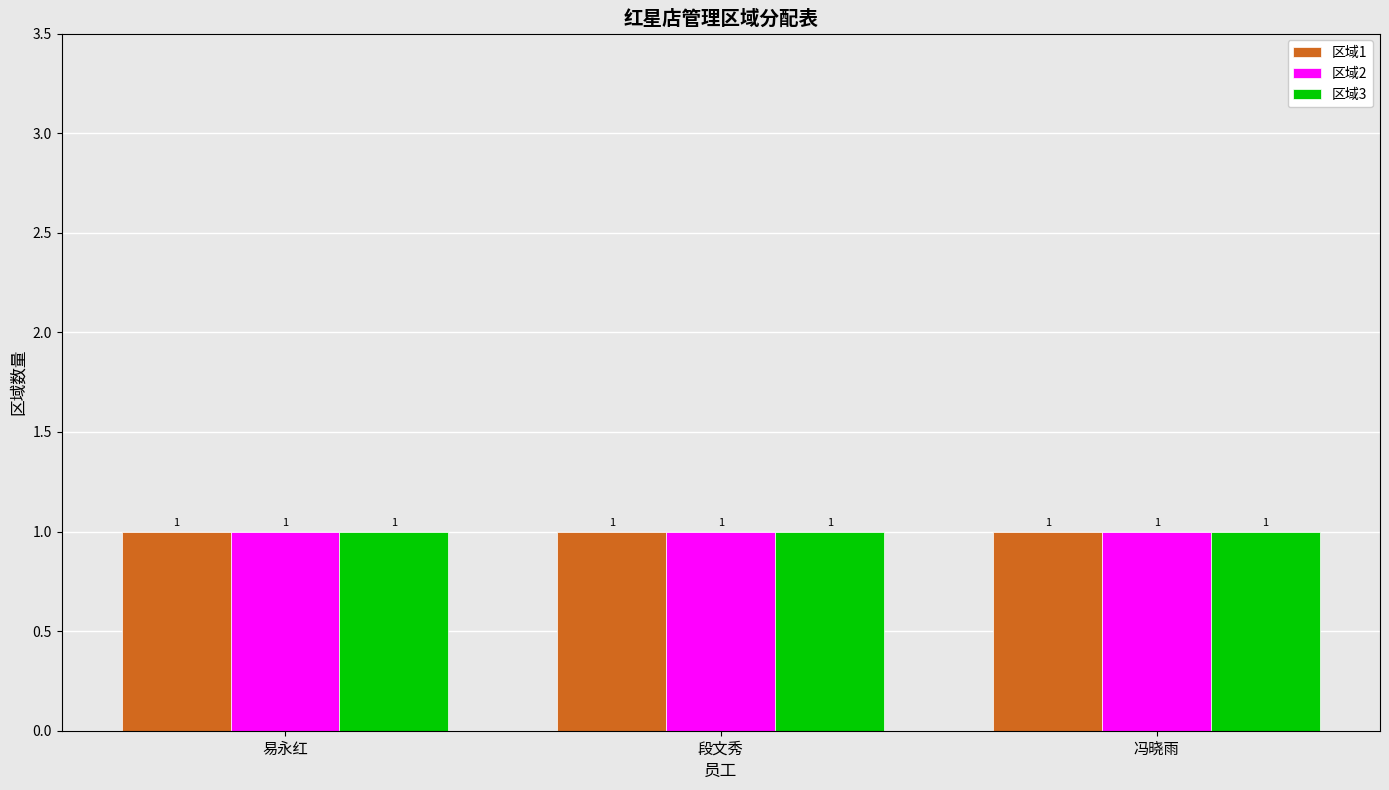

What is the value of the 段文秀 bar at the 1st from the left?

1